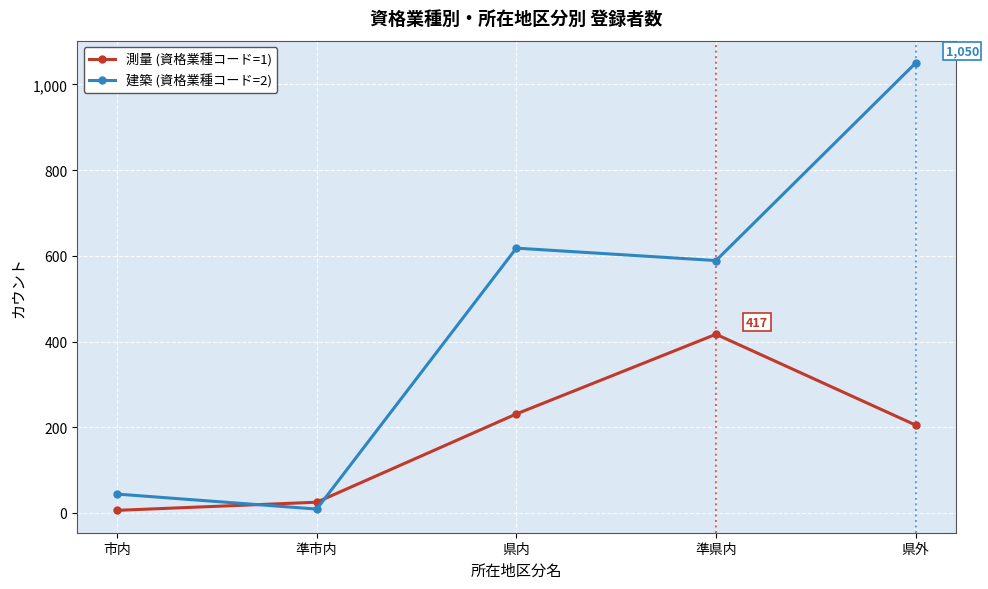

What is the difference between the highest and lowest values at 県内?

387